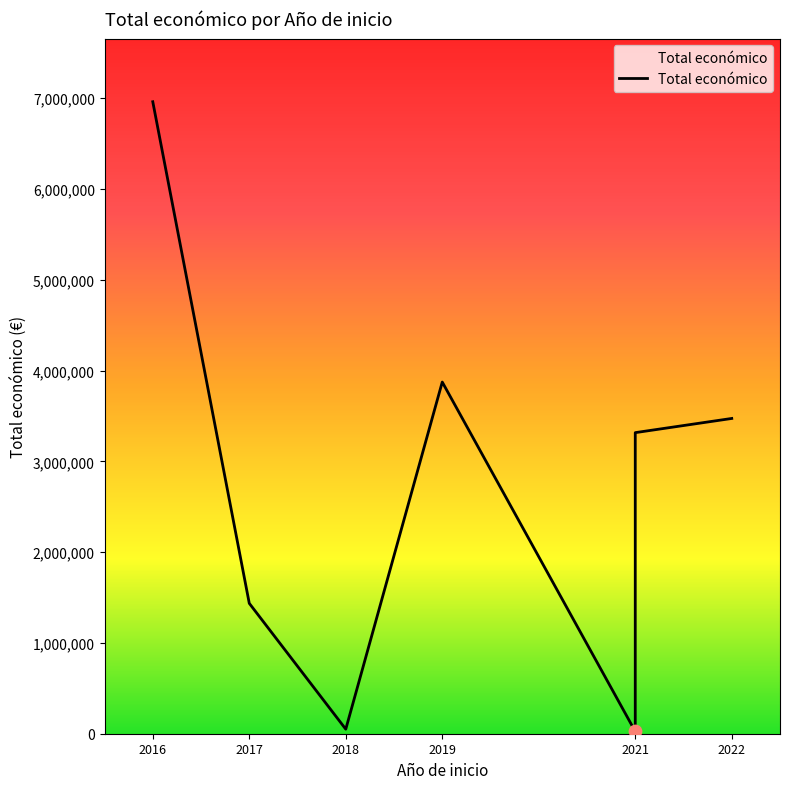

What is the change in value from 2016 to 2021?

-6935445